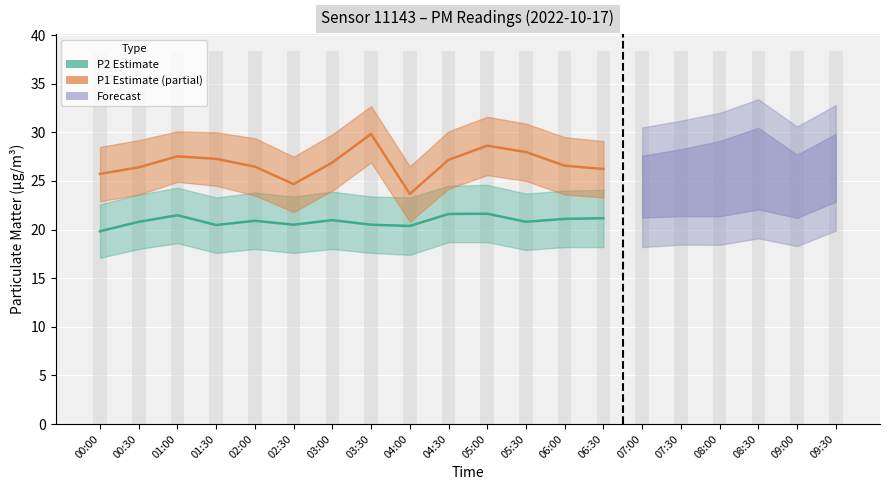

Reading left to right, extract all data points from this chart.

P2 mean: 00:00=19.8	00:30=20.8	01:00=21.5	01:30=20.5	02:00=20.9	02:30=20.5	03:00=21.0	03:30=20.5	04:00=20.4	04:30=21.6	05:00=21.6	05:30=20.8	06:00=21.1	06:30=21.2
P1 mean: 00:00=25.7	00:30=26.4	01:00=27.5	01:30=27.3	02:00=26.5	02:30=24.7	03:00=26.9	03:30=29.8	04:00=23.7	04:30=27.2	05:00=28.6	05:30=28.0	06:00=26.6	06:30=26.2